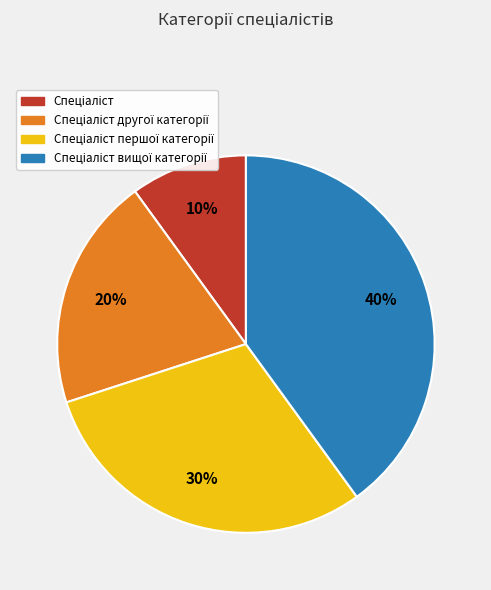

Is there a majority slice in this chart?

No